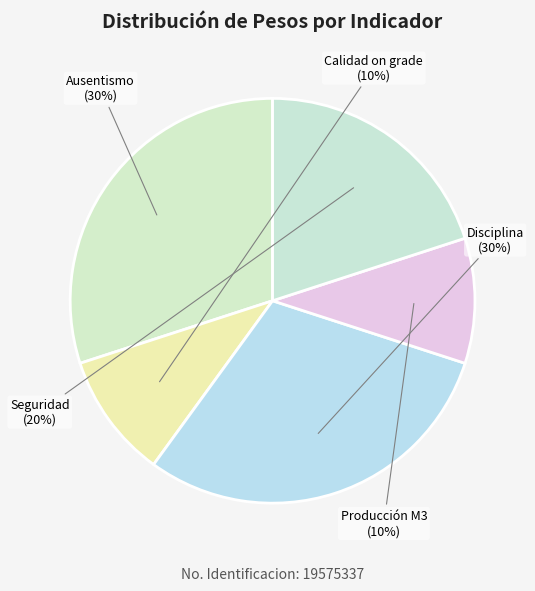

Is it true that Producción M3 is 19% of the pie?

False